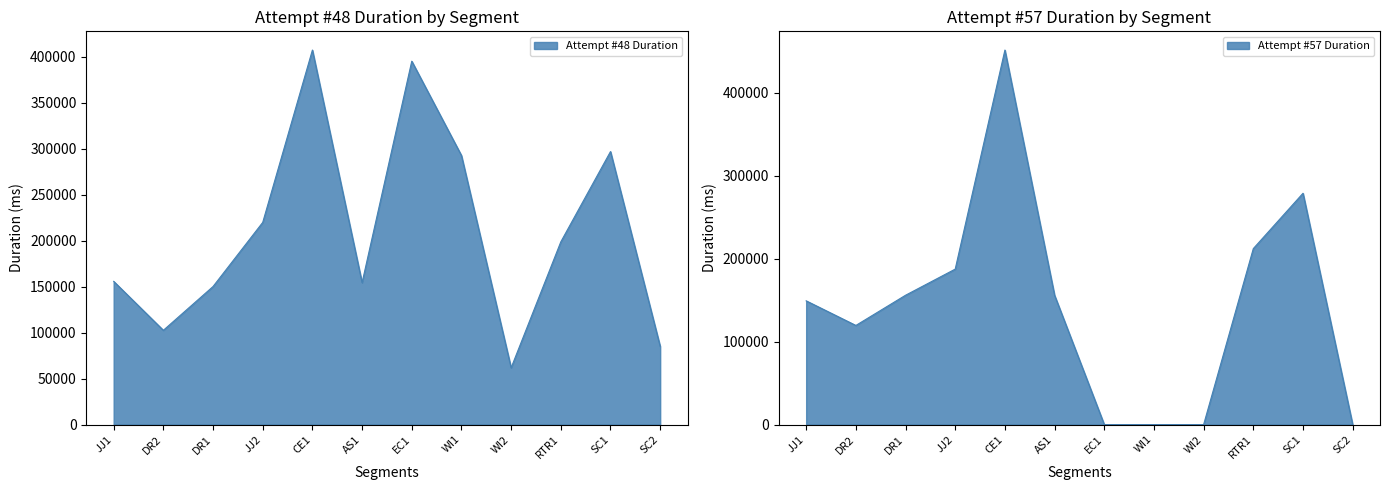

Between JJ1 and AS1, which series saw the biggest shift?

Attempt #57 Duration